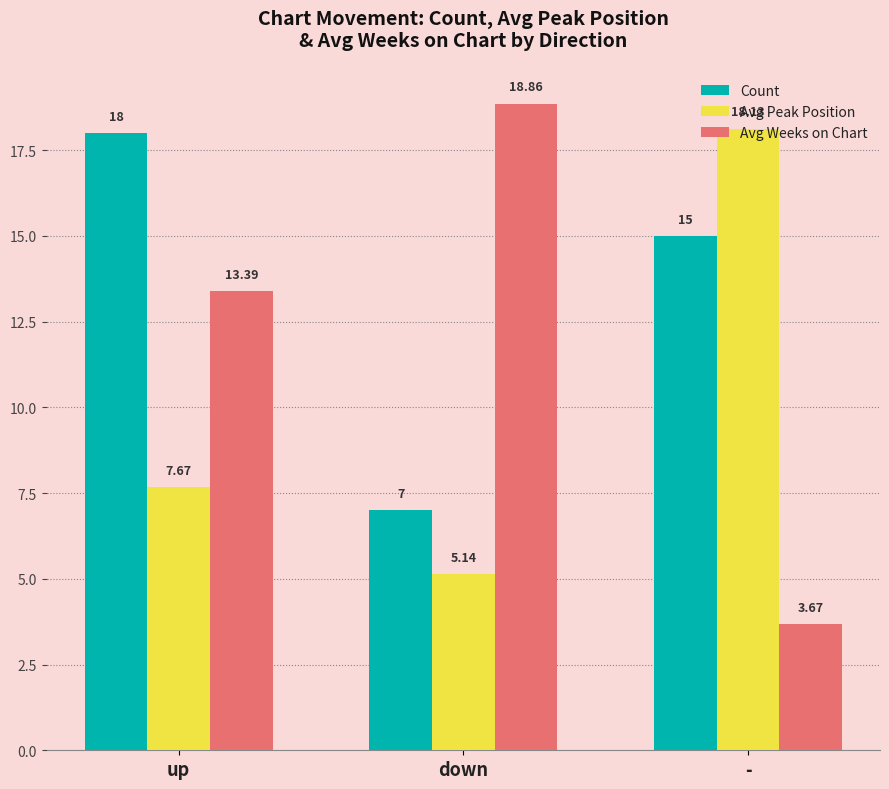

Where does the Avg Weeks on Chart series first go above 13?

up